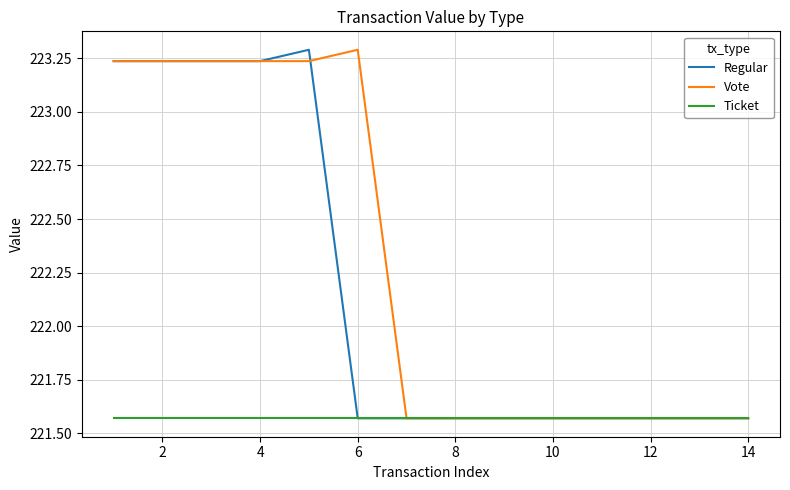

What is the maximum value for Regular?

223.3